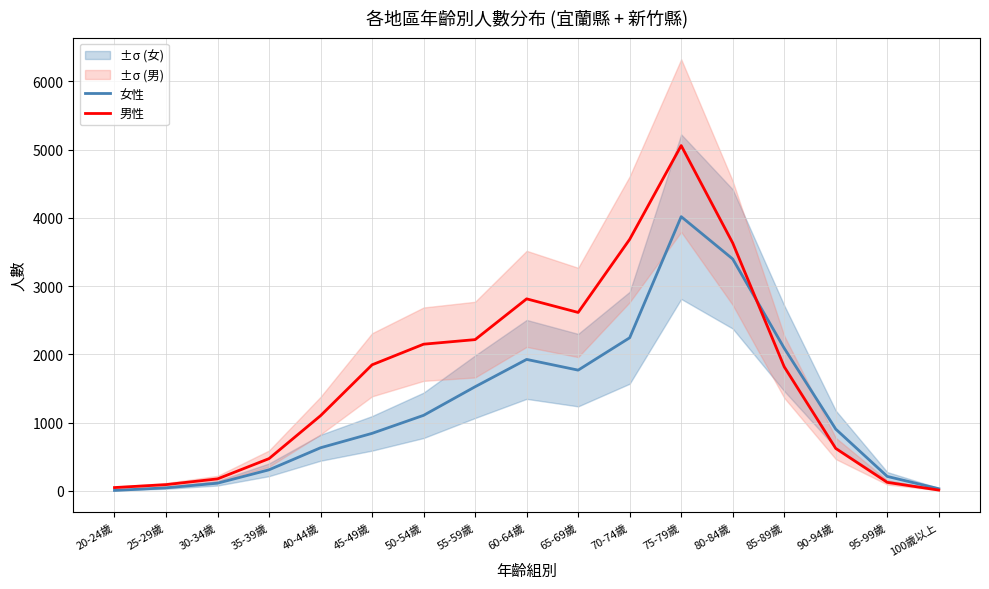

Which category has the highest value in the 女性 series?

75-79歲